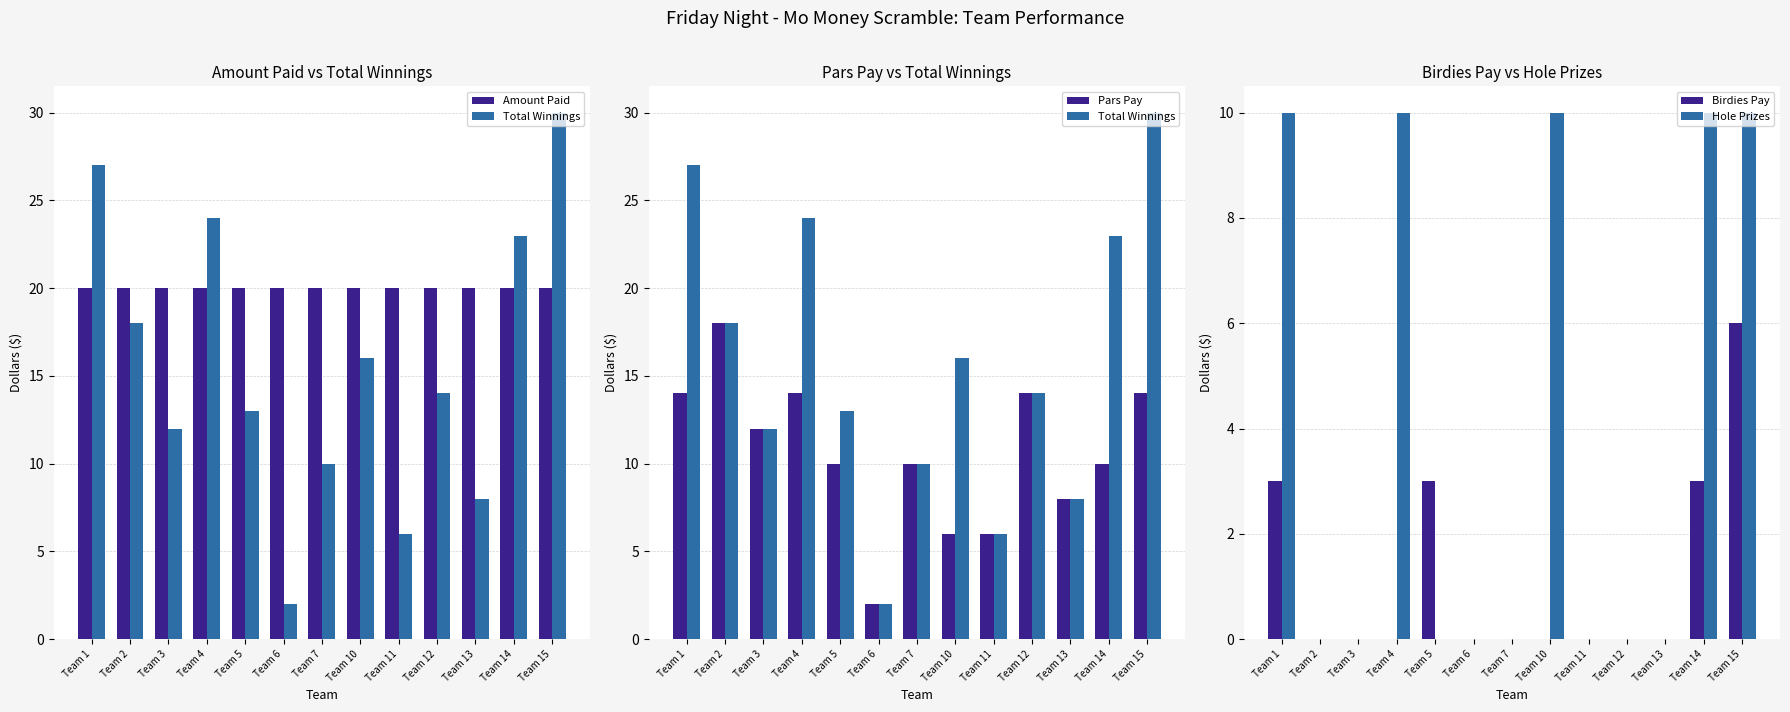

What is the total value across all series at Team 15?

80